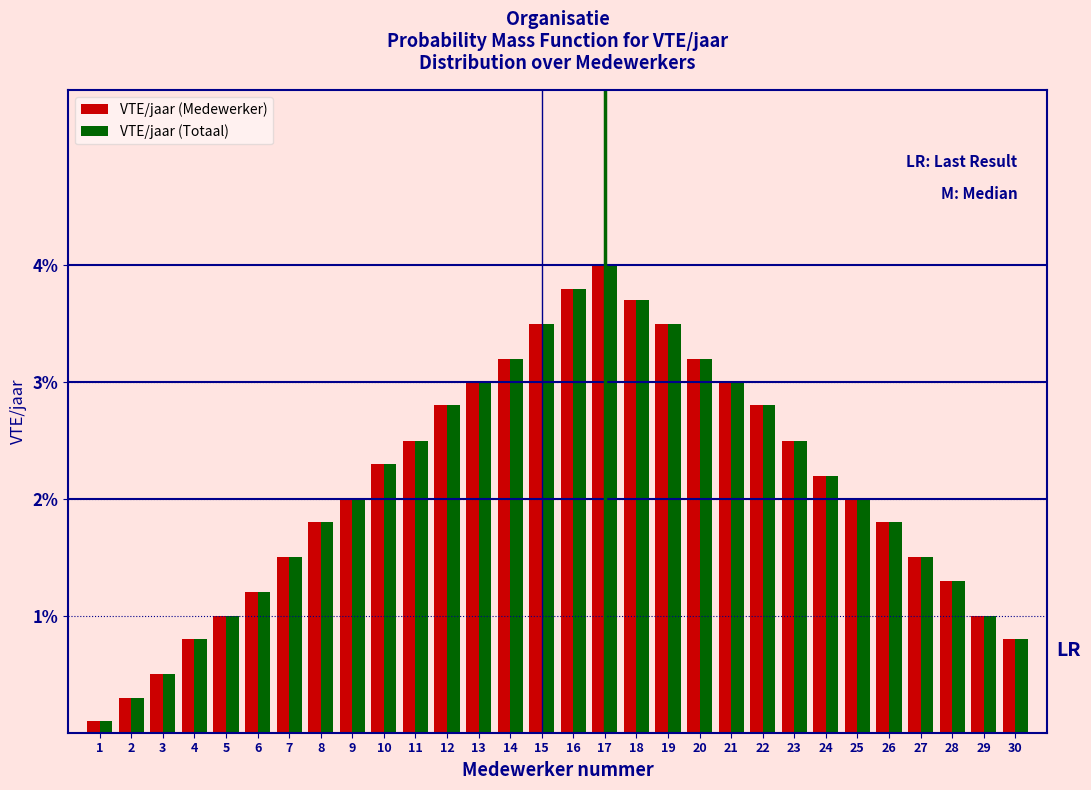

True or false: VTE/jaar (Medewerker) has a value of 1.0 at 20.

False